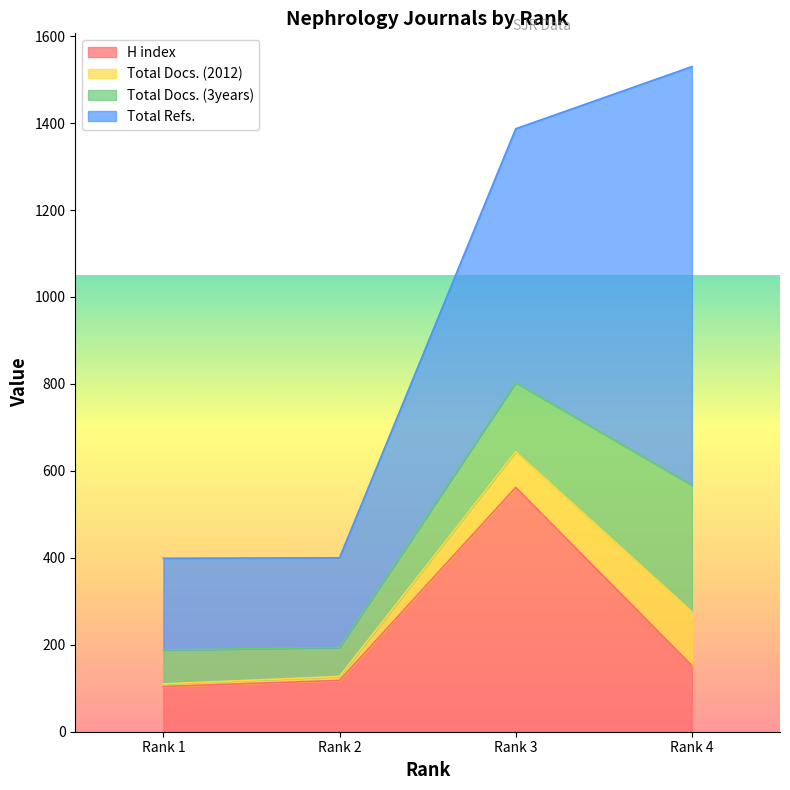

What is the value of the H index point at the 2nd from the left?

118